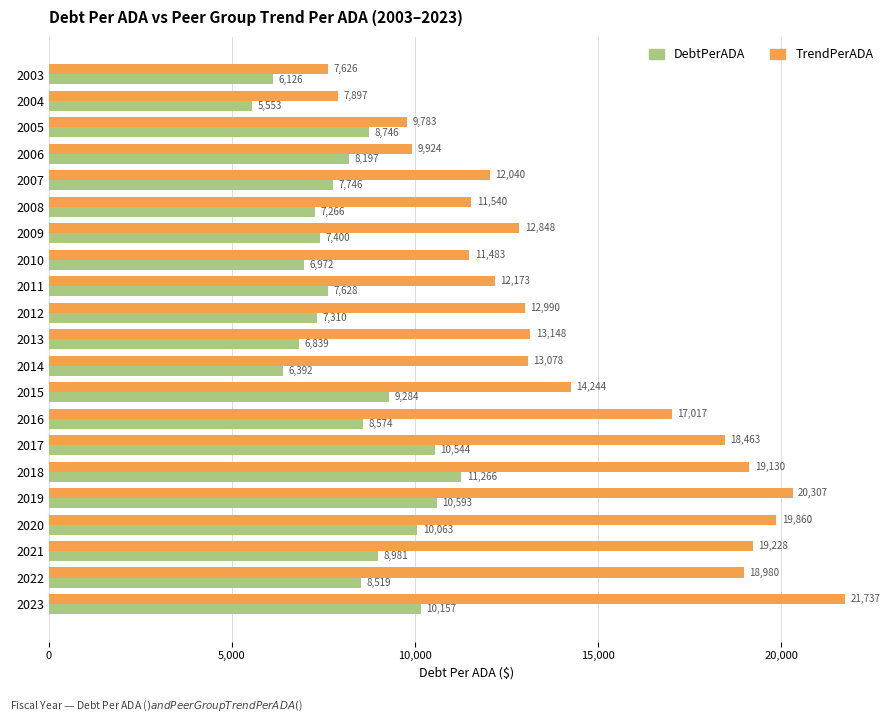

Which series changed the most between 2020 and 2022?

DebtPerADA